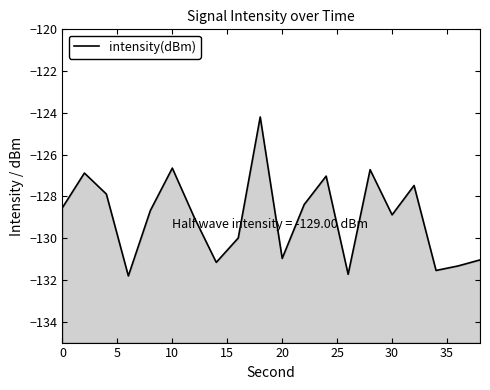

What is the maximum value shown in the chart?

-124.2